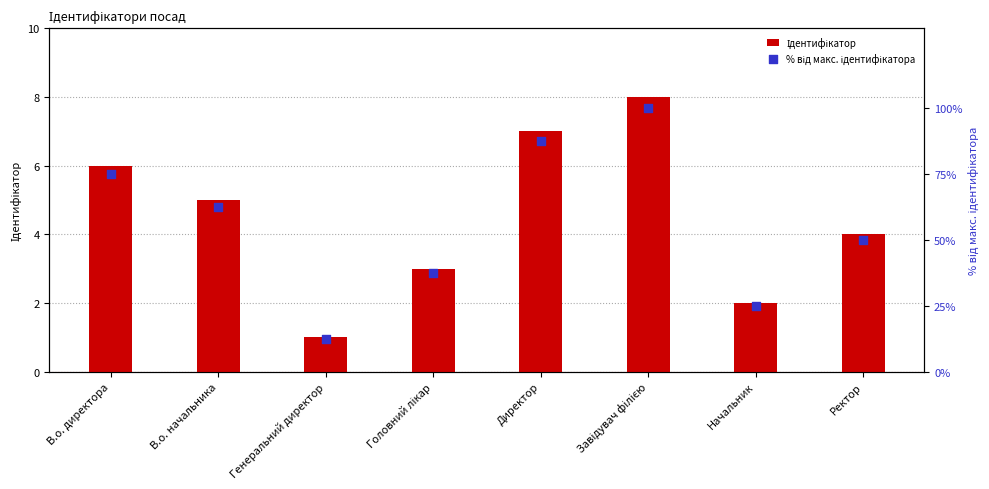

Which series has the widest spread of Y values?

% від макс. ідентифікатора